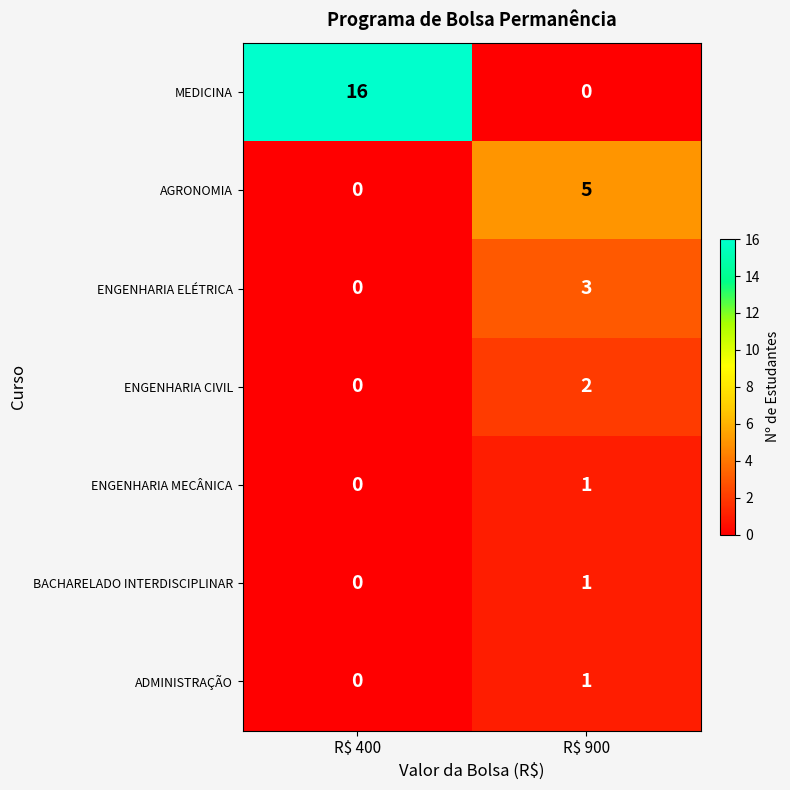

At which label does AGRONOMIA reach its peak?

R$ 900